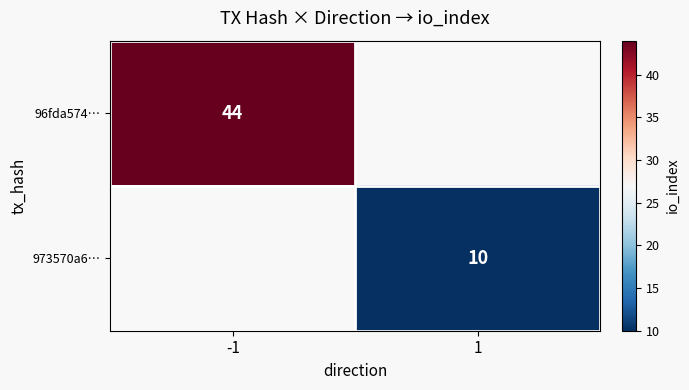

The 973570a6… series shows 10 at 1. True or false?

True